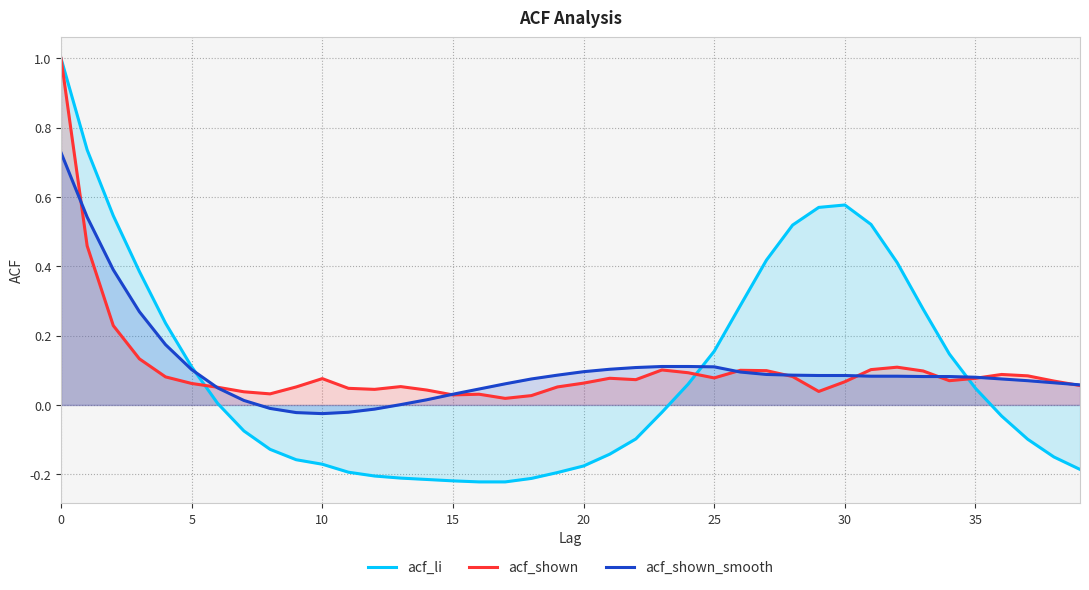

How many lines are shown in the chart?

3